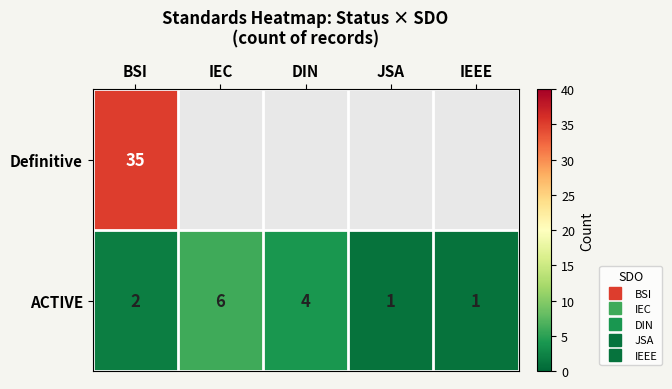

What is the difference between the highest and lowest values at BSI?

33